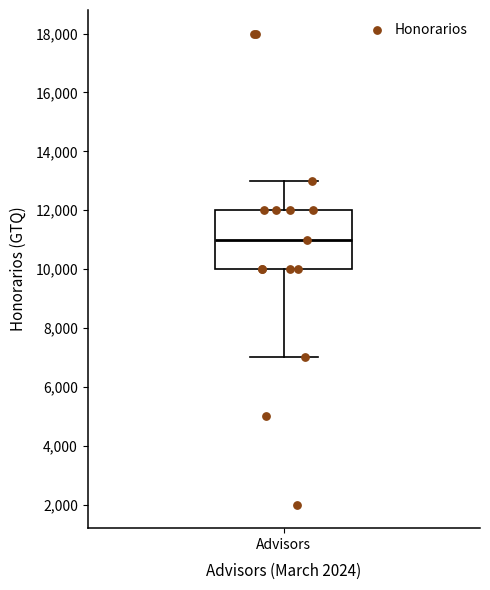

Read this box plot against the y-axis: the position of the median line, the range covered by the box, and the ends of both whiskers. The values are not printed on the chart, so give them approximately, as read against the axis.

median 11000, box 10000 to 12000, whiskers 7000 to 13000